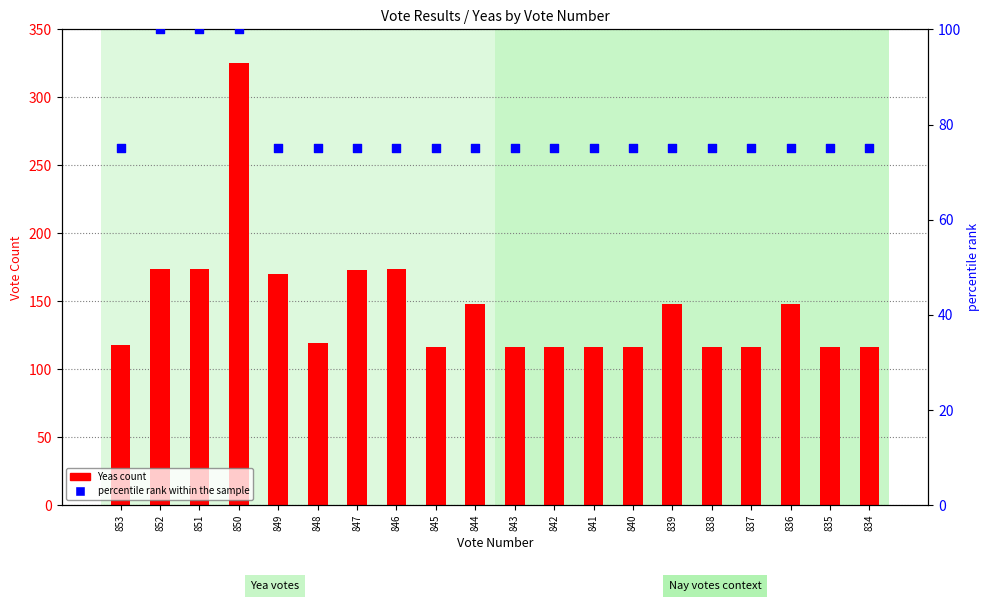

At which category is the sum across all series the highest?

850